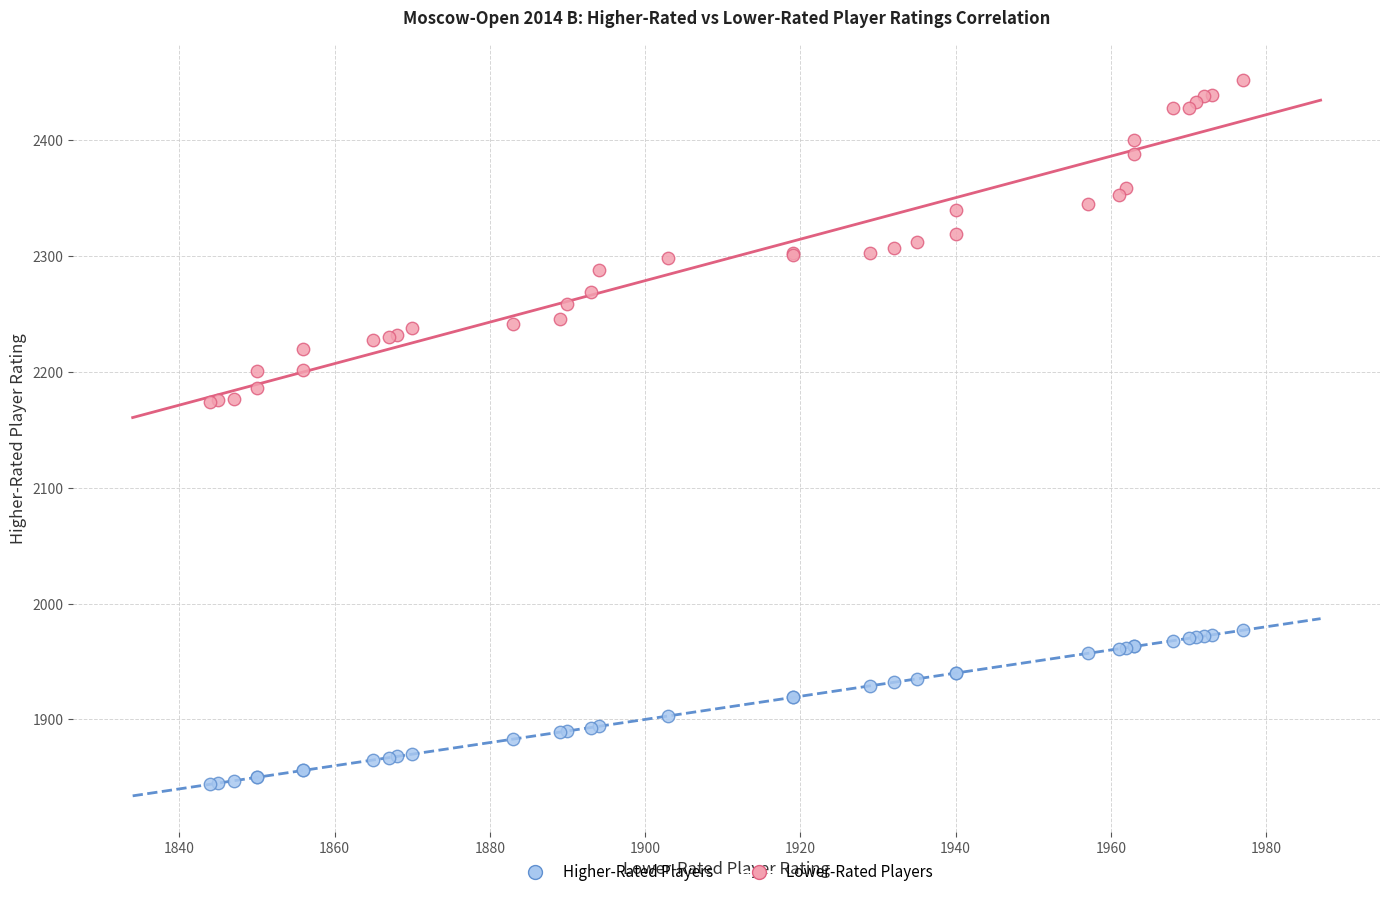

Which series contains the highest Y value?

Higher-Rated Players